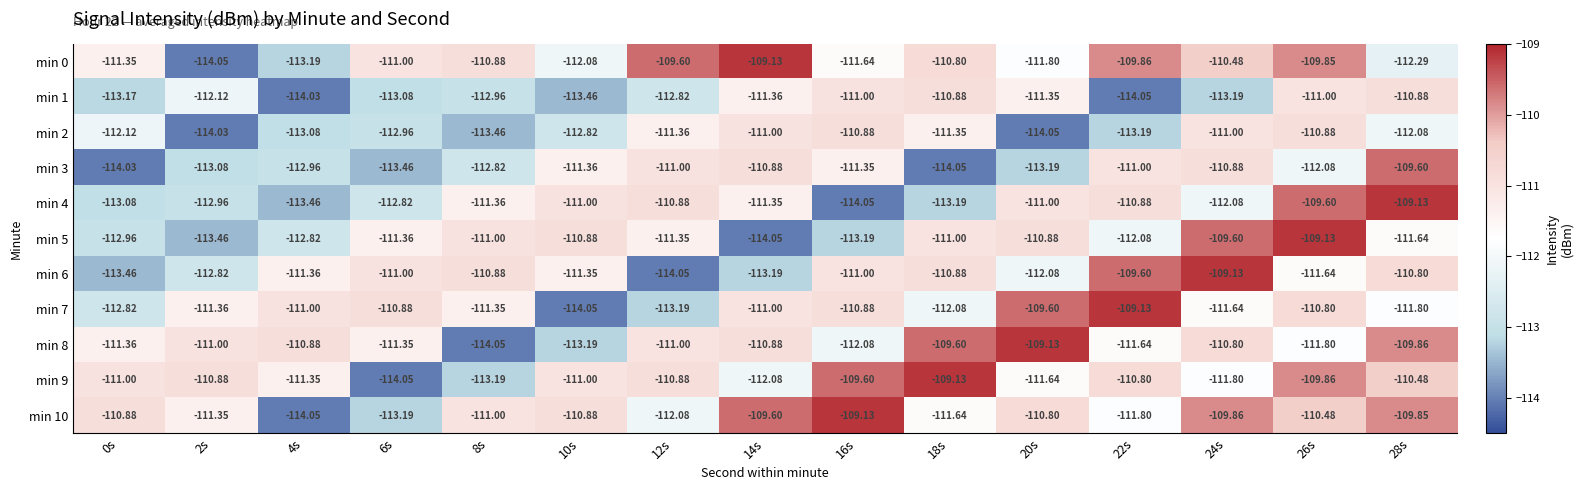

Is the value of min 7 at 26s greater than the value of min 4 at 22s?

Yes